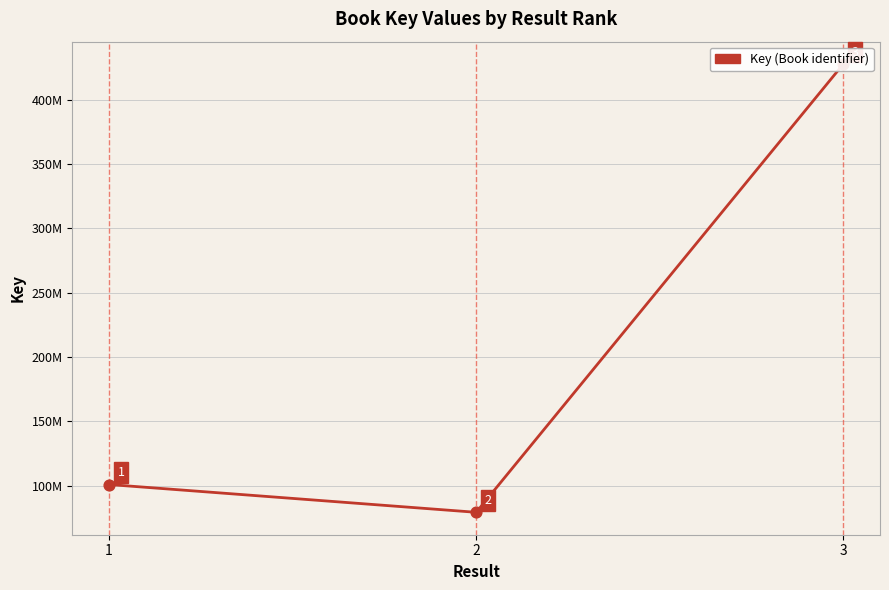

What is the change in value from 1 to 2?

-21613648